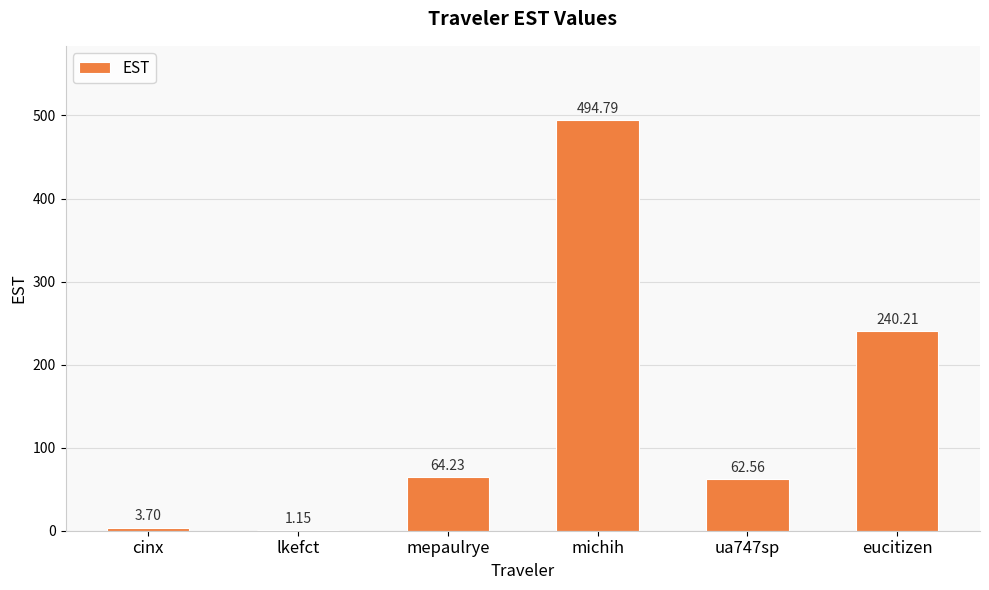

Approximately how many times larger is the value at eucitizen compared to ua747sp?

3.8